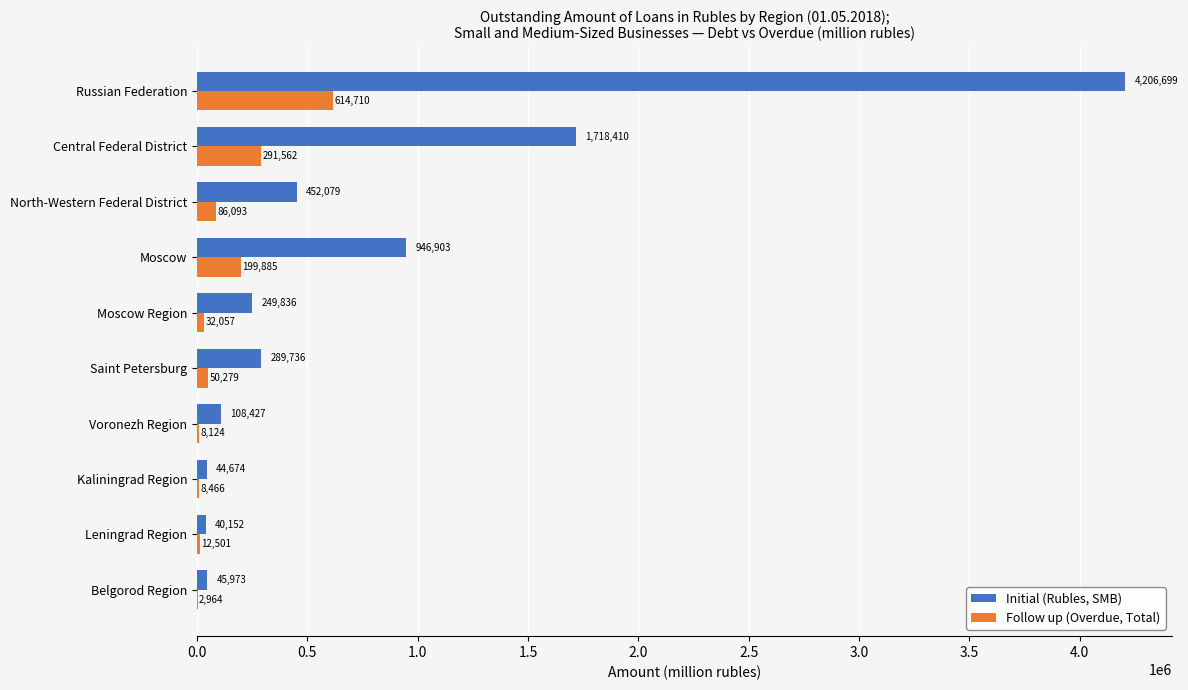

Between North-Western Federal District and Saint Petersburg, which series saw the biggest shift?

Initial (Rubles, SMB)